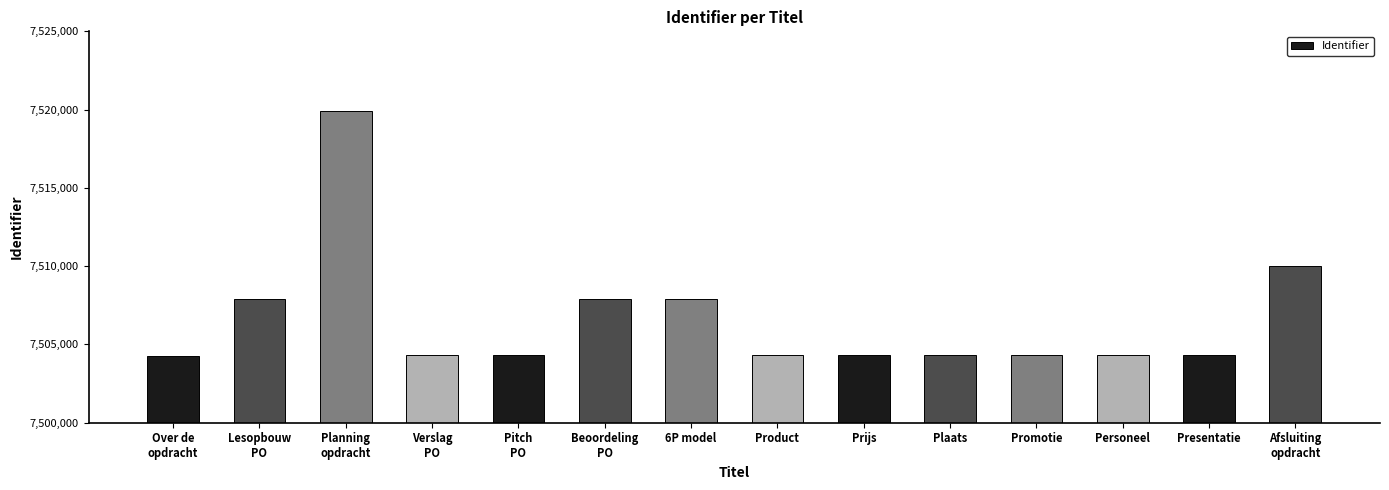

Approximately how many times larger is the value at Afsluiting
opdracht compared to Beoordeling
PO?

1.0